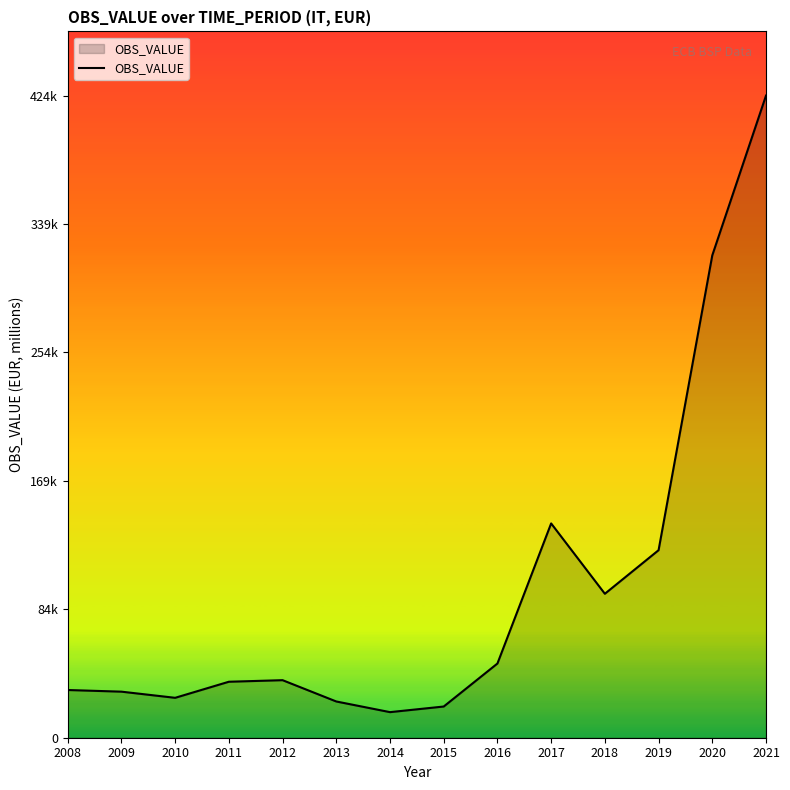

Is this an area chart (filled region under the line)?

Yes